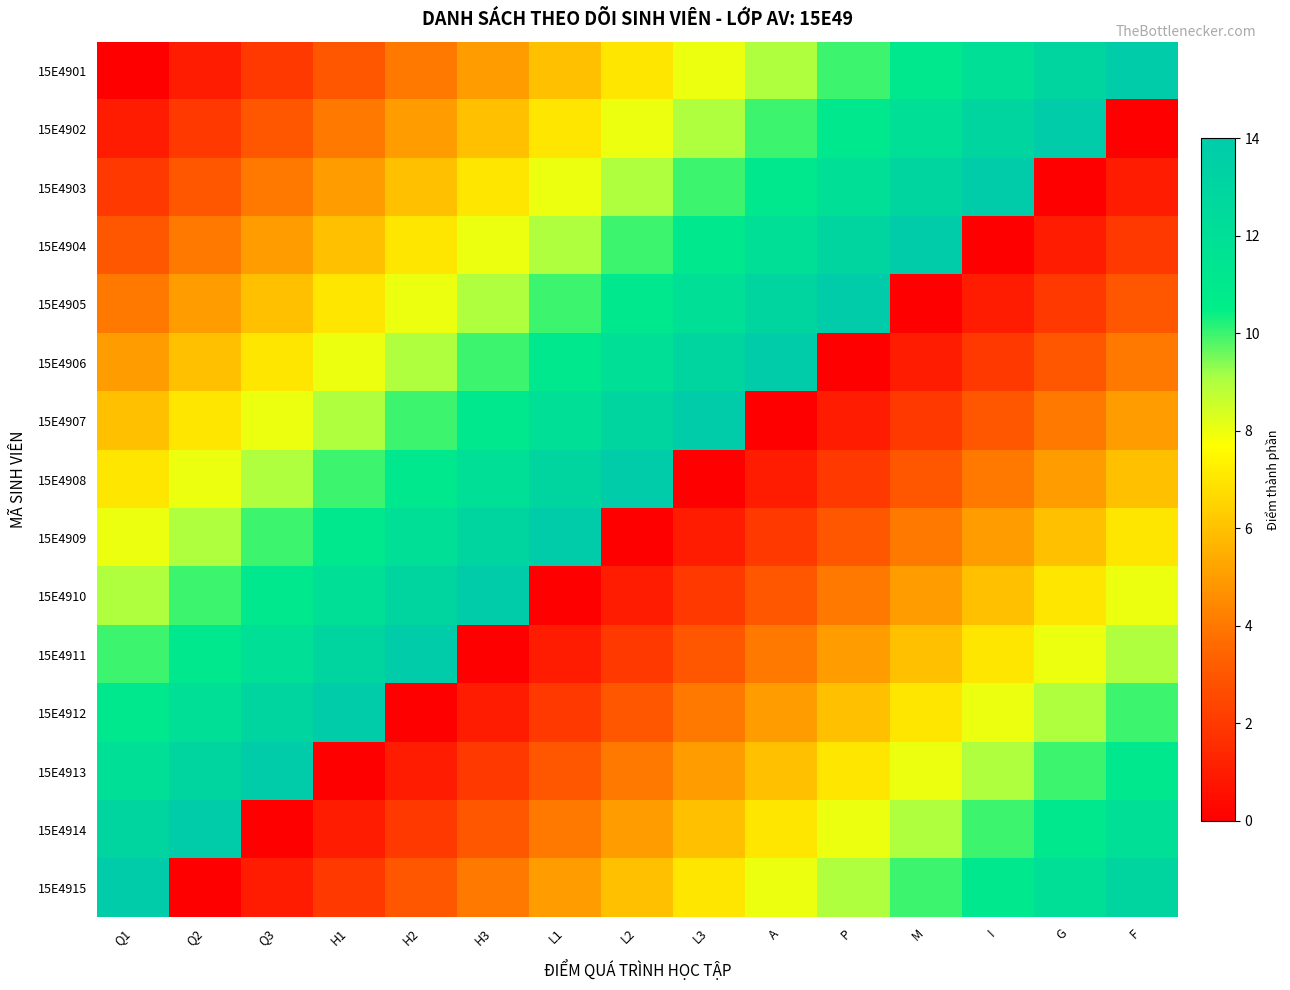

At how many categories does at least one series exceed 4?

15